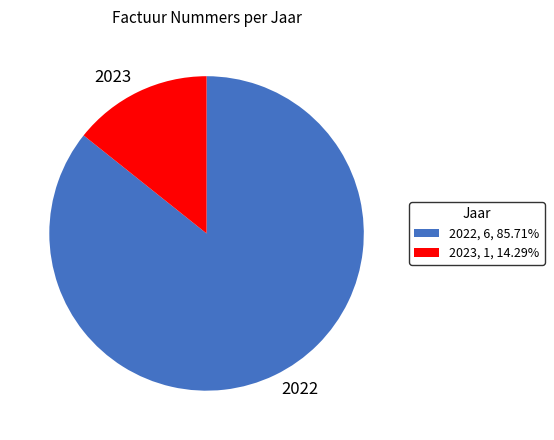

Which category has the smallest portion of the pie?

2023